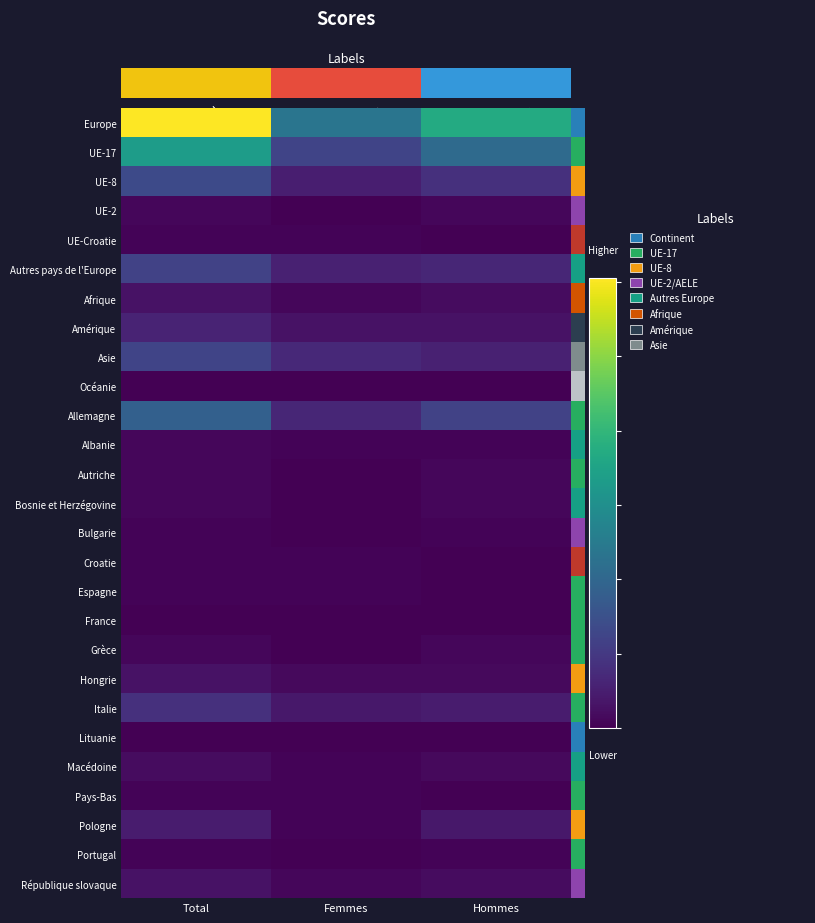

At which category does the chart reach its peak across all series?

Total